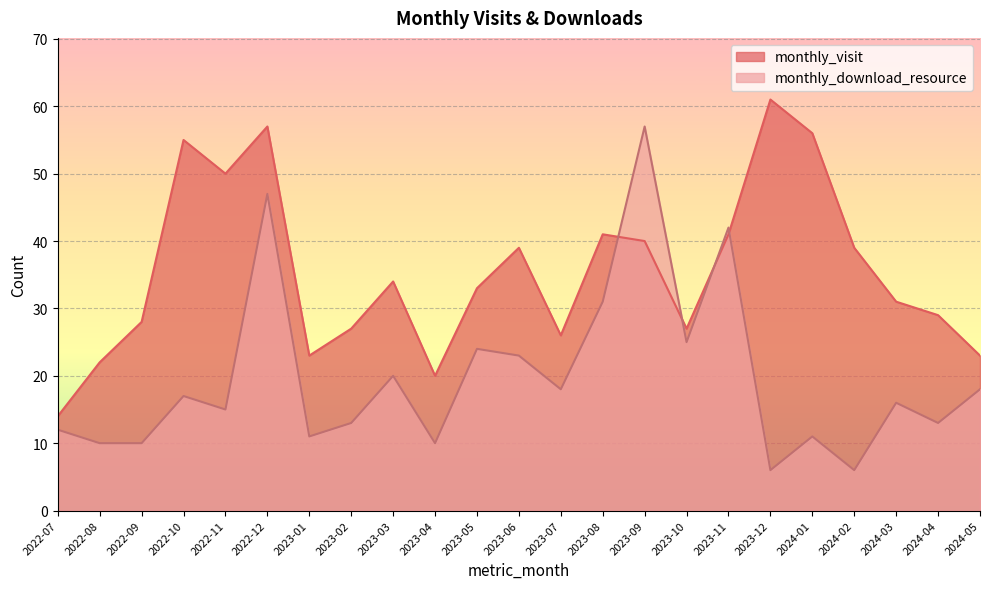

True or false: monthly_visit has a value of 57 at 2023-09.

False